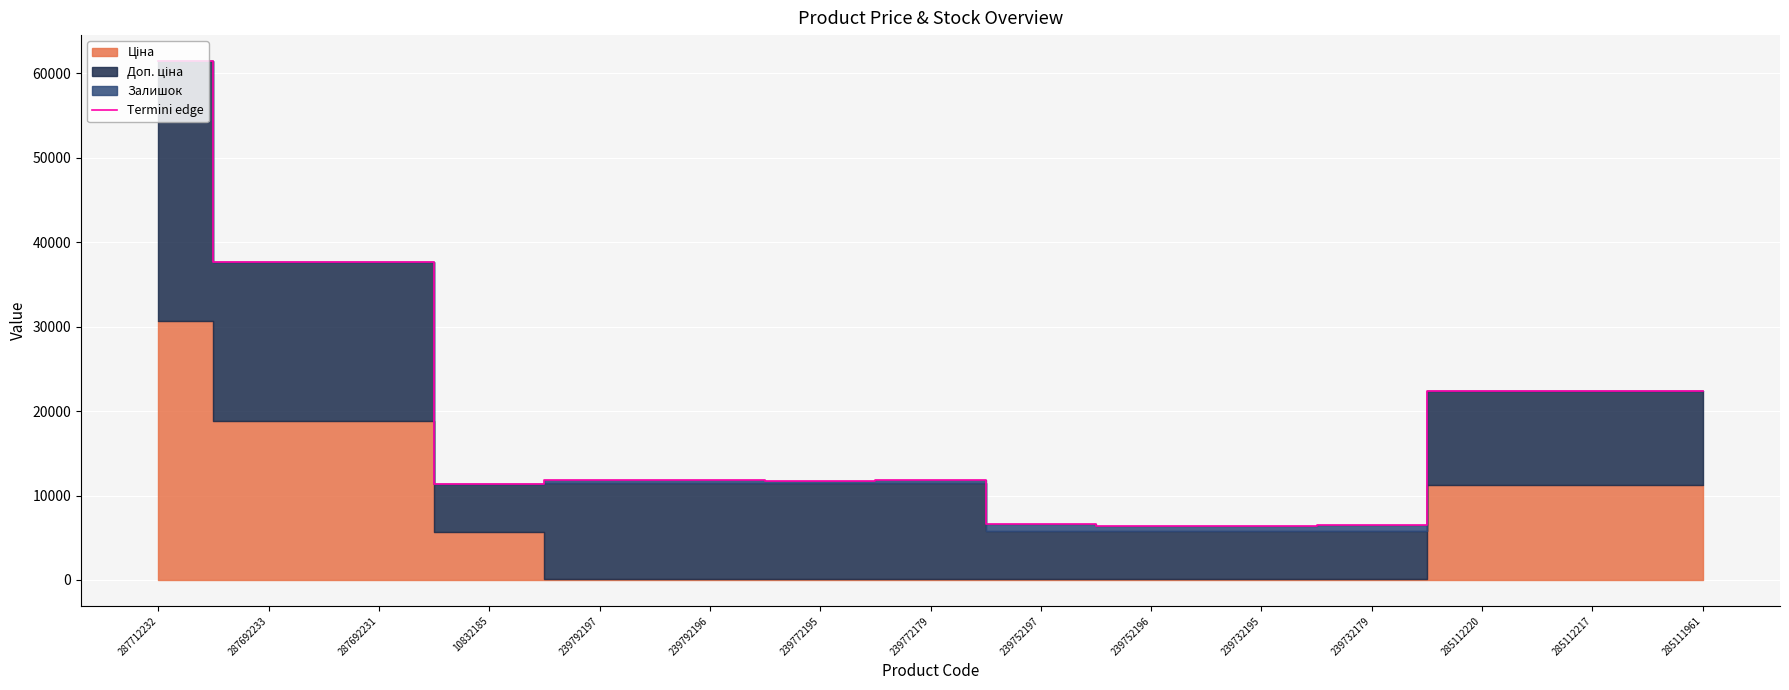

List the labels in order of value, smallest first.

239732195, 239752196, 239732179, 239752197, 10832185, 239772195, 239792197, 239792196, 239772179, 285112220, 285112217, 285111961, 287692233, 287692231, 287712232